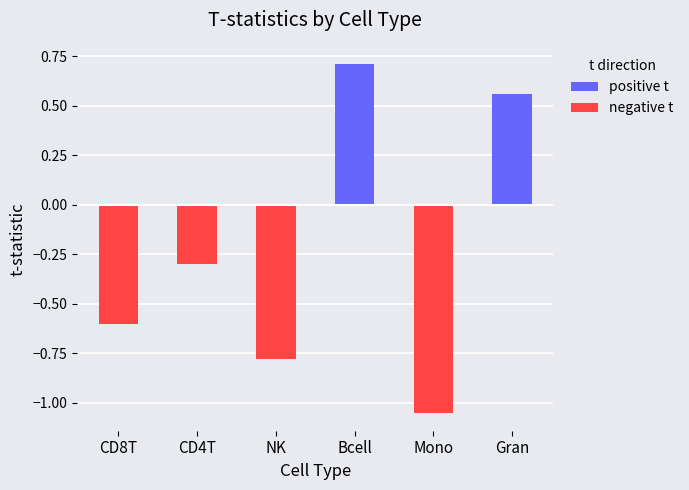

What is the greatest value displayed?

0.7